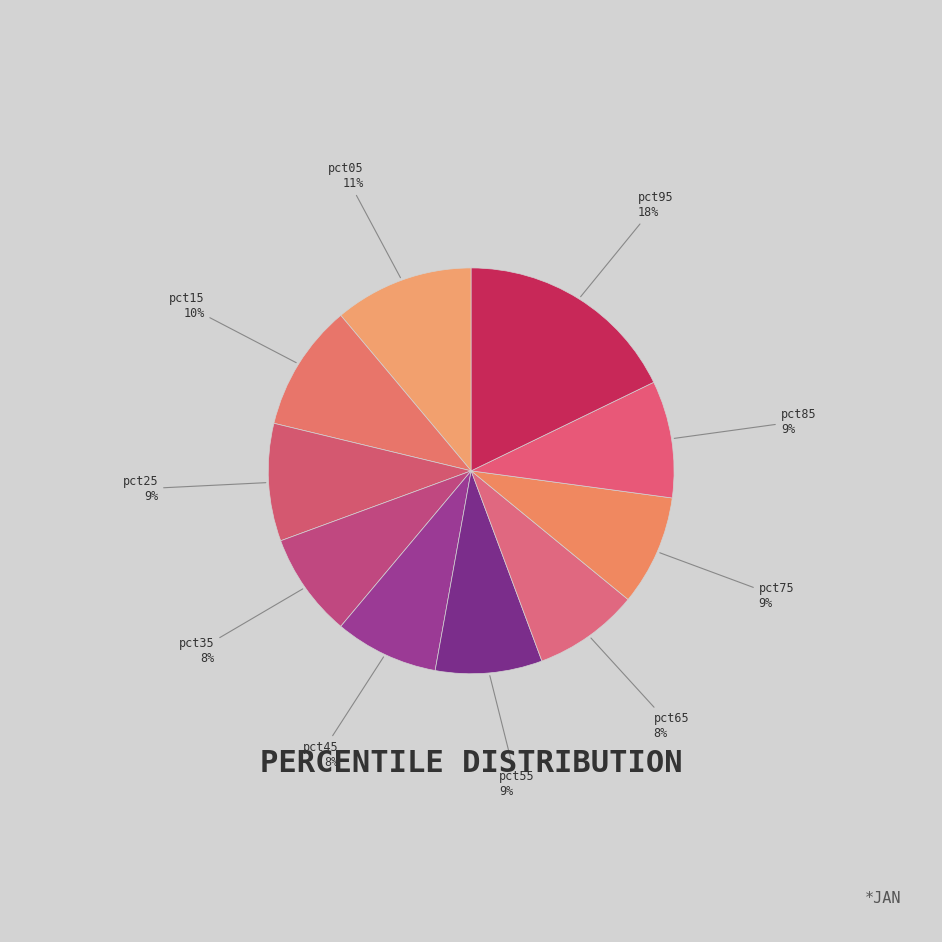

To the nearest percent, what percentage of the pie is pct55?

9%